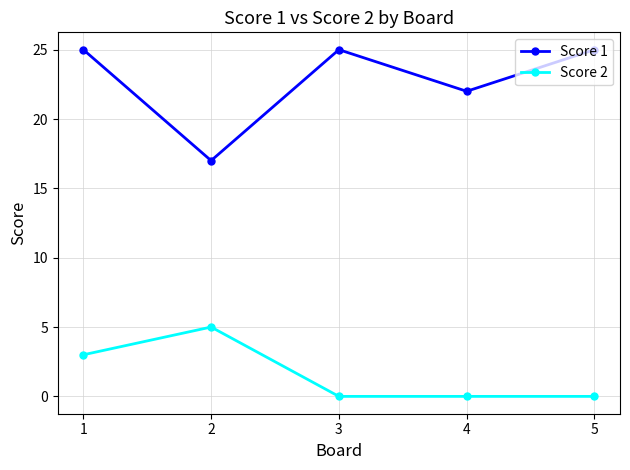

At which category is the sum across all series the highest?

1